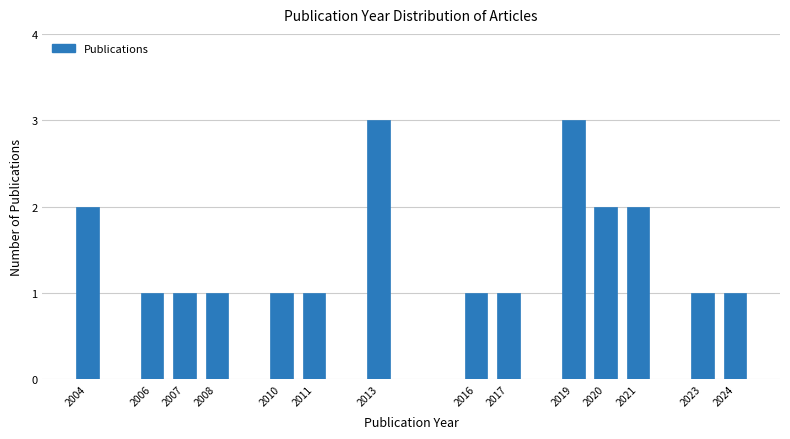

Reading left to right, transcribe all the data shown in this chart.

2004=2	2006=1	2007=1	2008=1	2010=1	2011=1	2013=3	2016=1	2017=1	2019=3	2020=2	2021=2	2023=1	2024=1